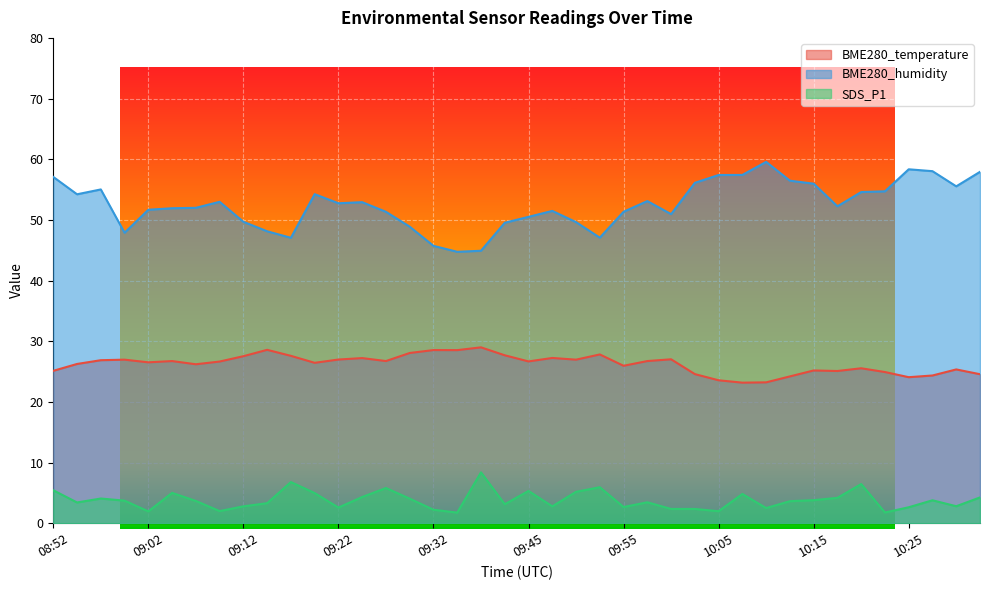

What is the approximate value of BME280_humidity at 09:37?

44.9